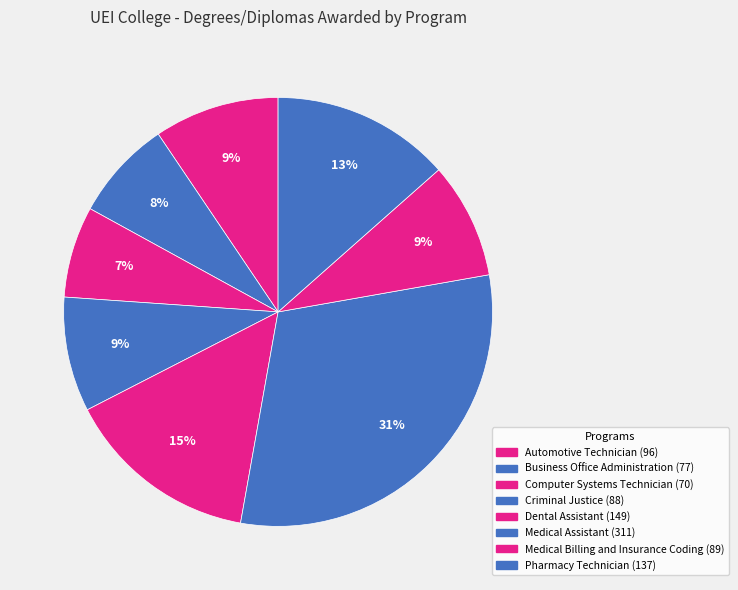

How many slices are in this pie chart?

8